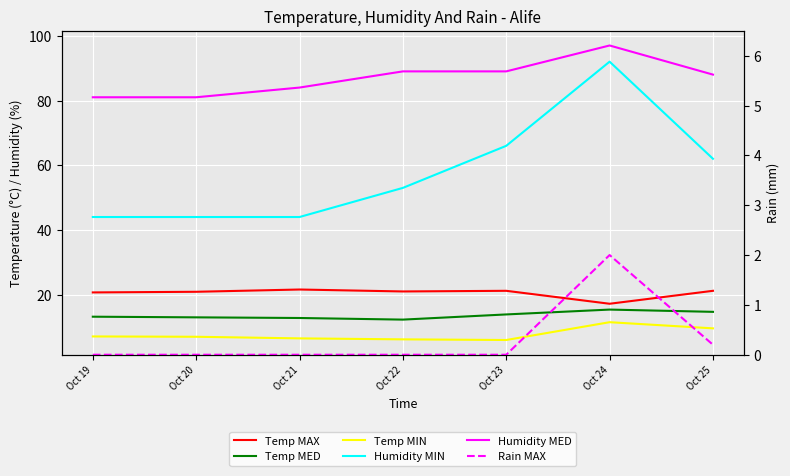

How many lines are shown in the chart?

6